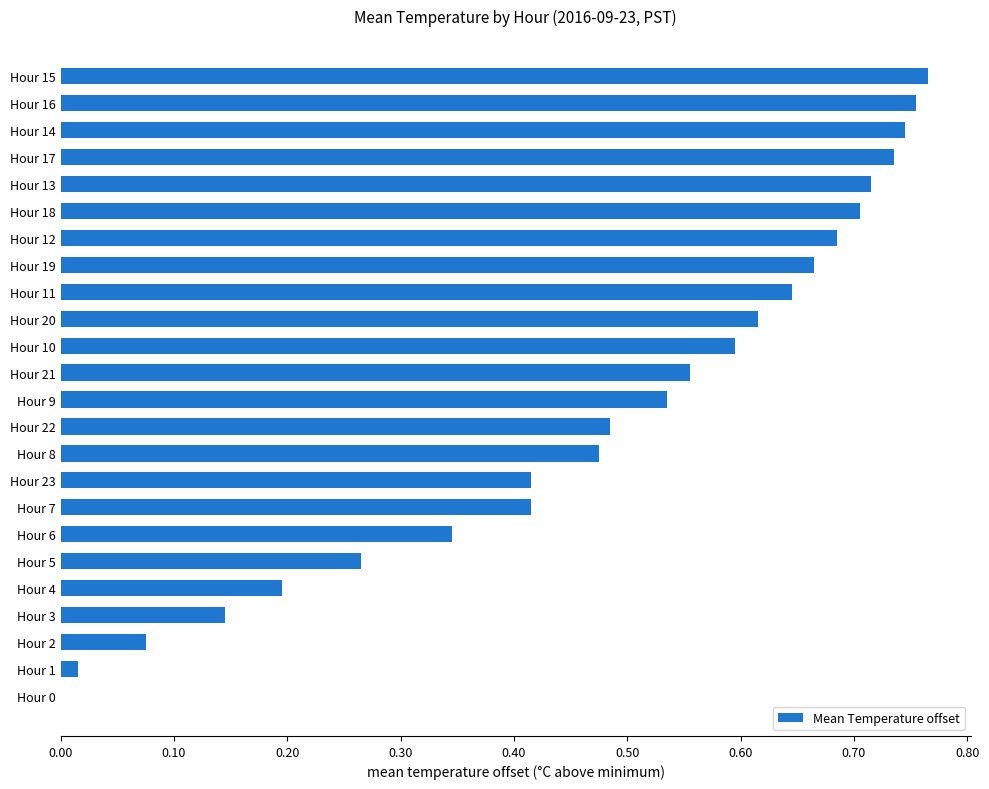

Is it true that the value at Hour 14 is 1.3?

False